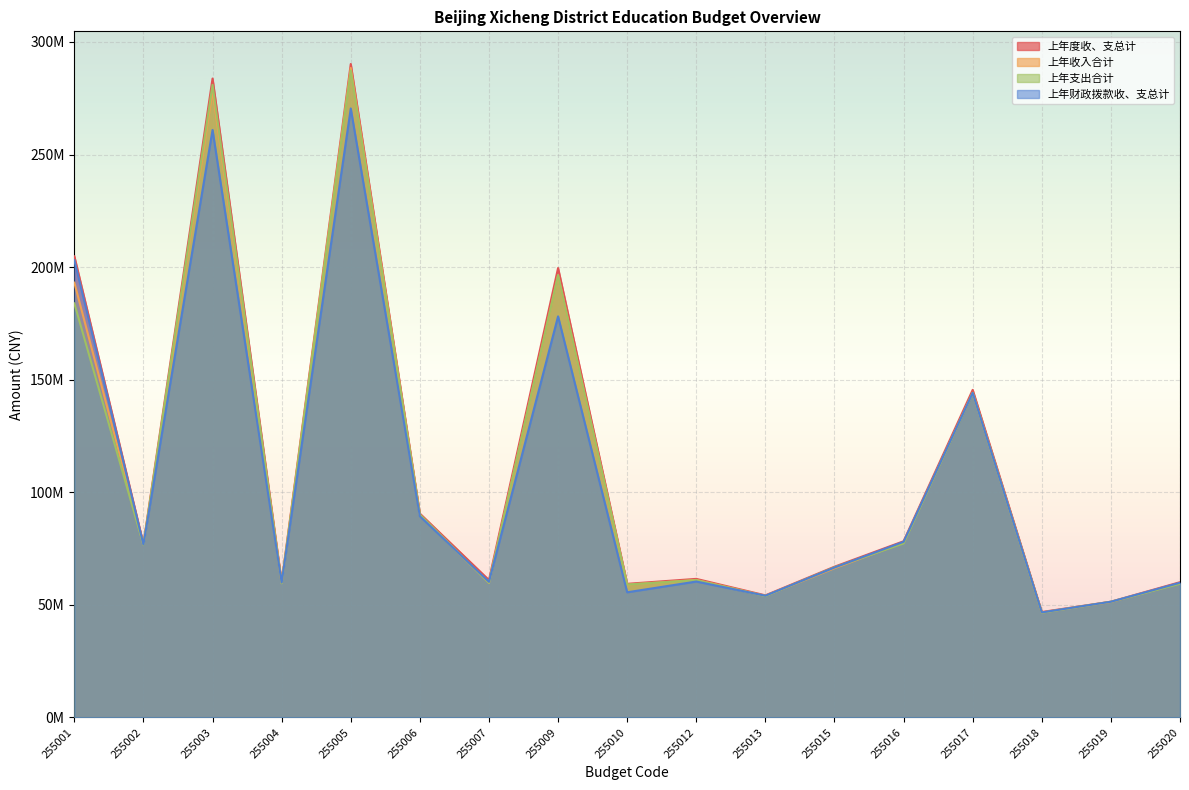

Between 255002 and 255017, which series saw the biggest shift?

上年度收、支总计